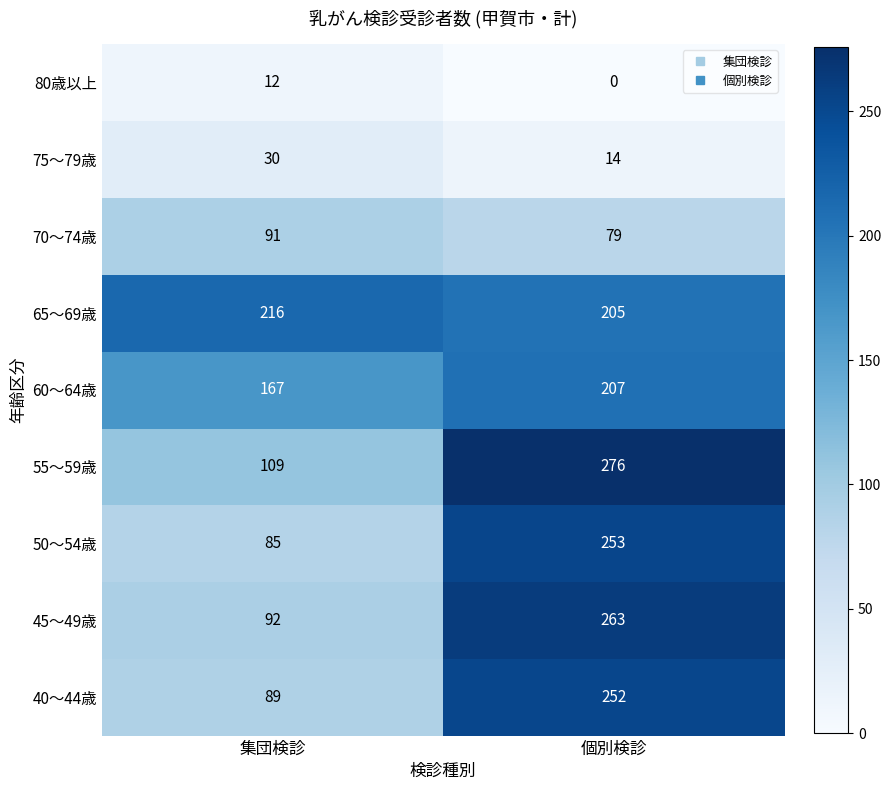

What is the maximum value shown in the chart?

276